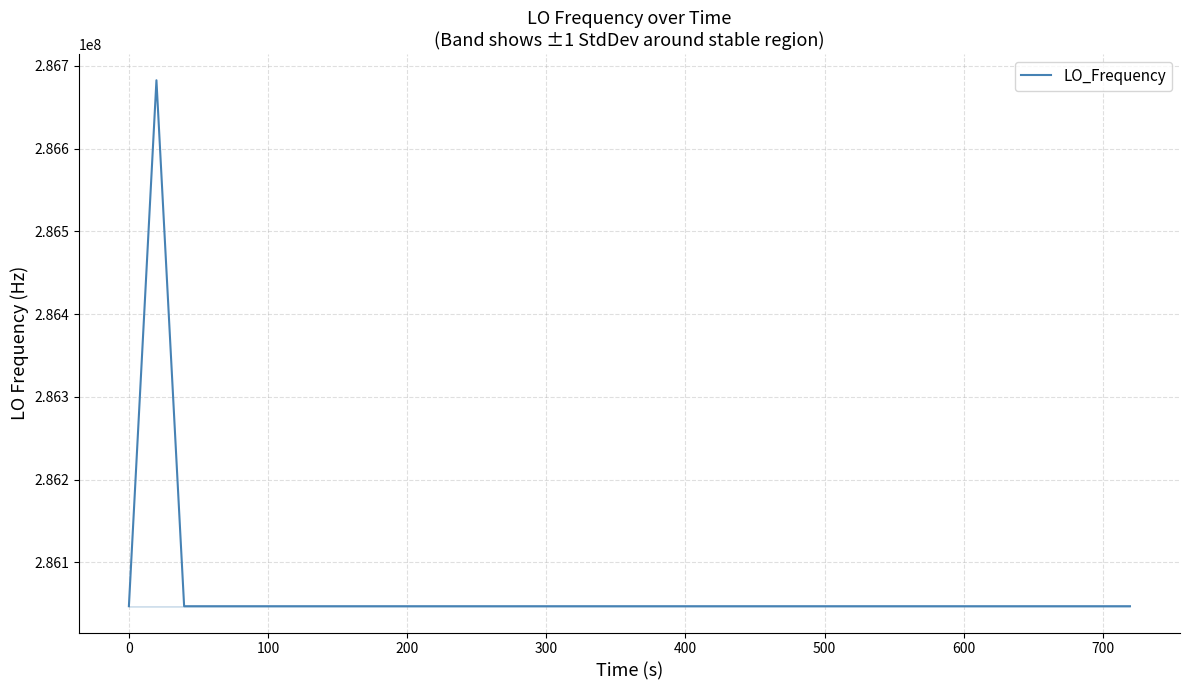

What is the minimum value shown in the chart?

286046998.1